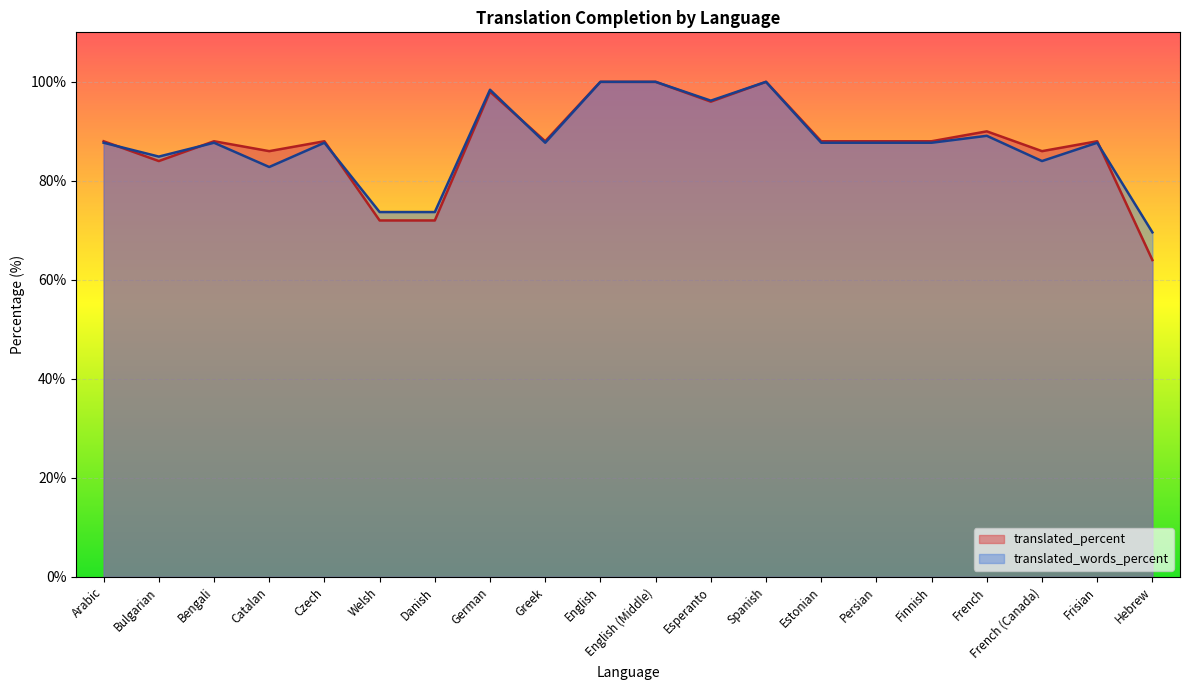

At which label does translated_words_percent first exceed 87?

Arabic